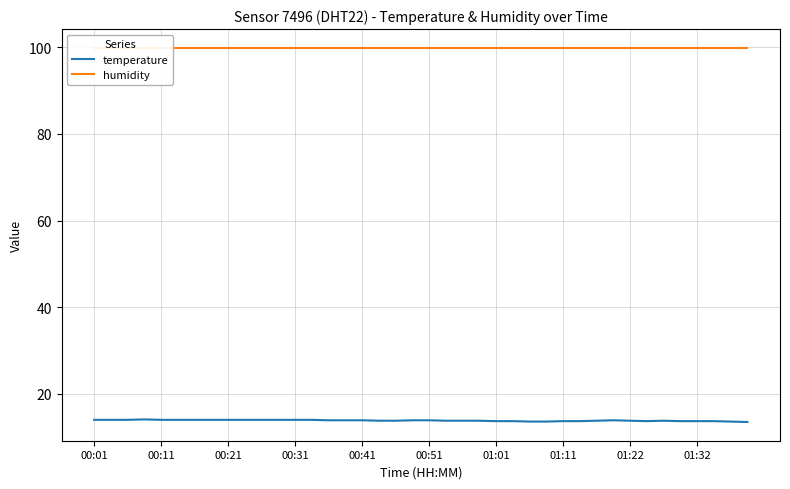

Is it true that humidity equals 41.2 at 38?

False